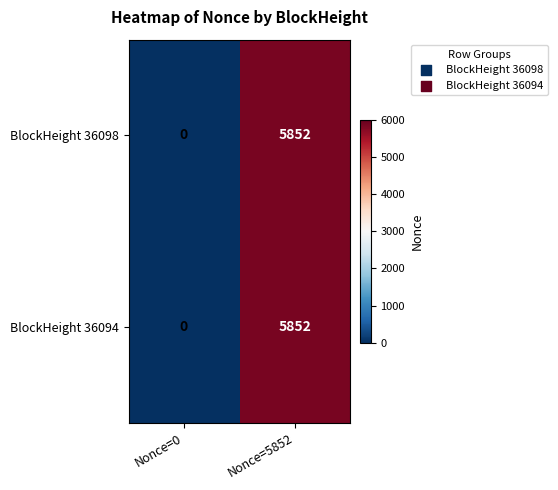

True or false: BlockHeight 36098 has a value of 7635 at Nonce=5852.

False